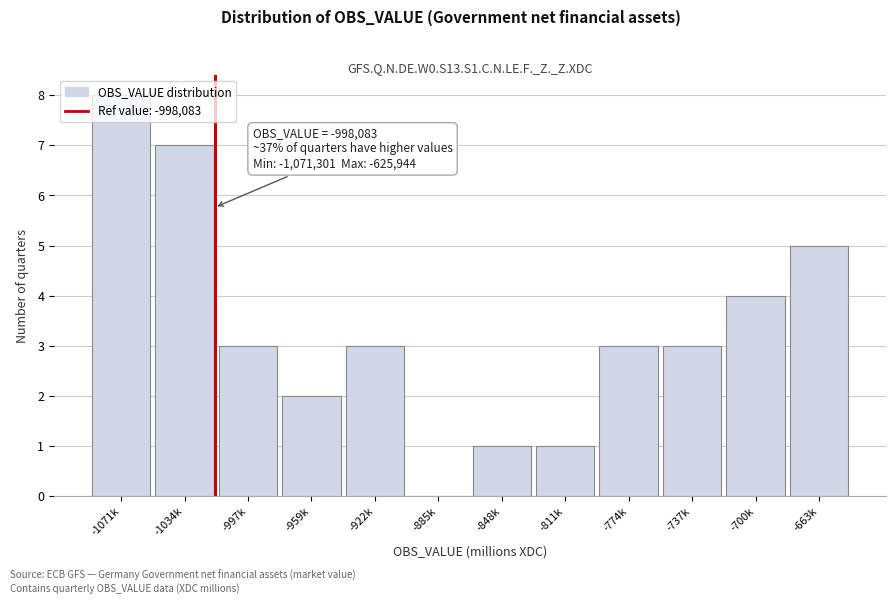

Approximately how many times larger is the value at -700k compared to -922k?

1.3